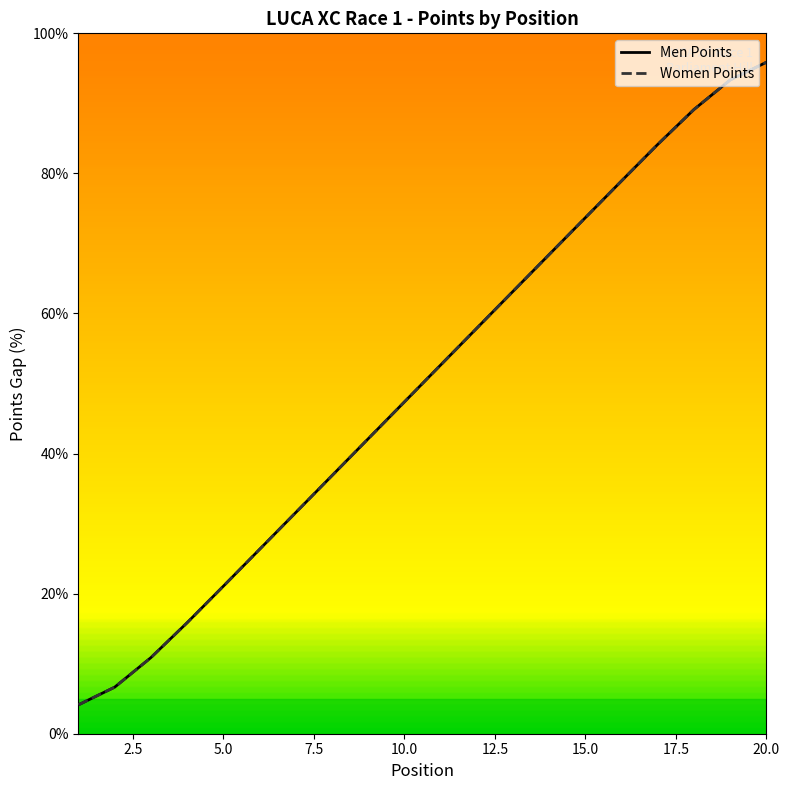

How many lines are shown in the chart?

2